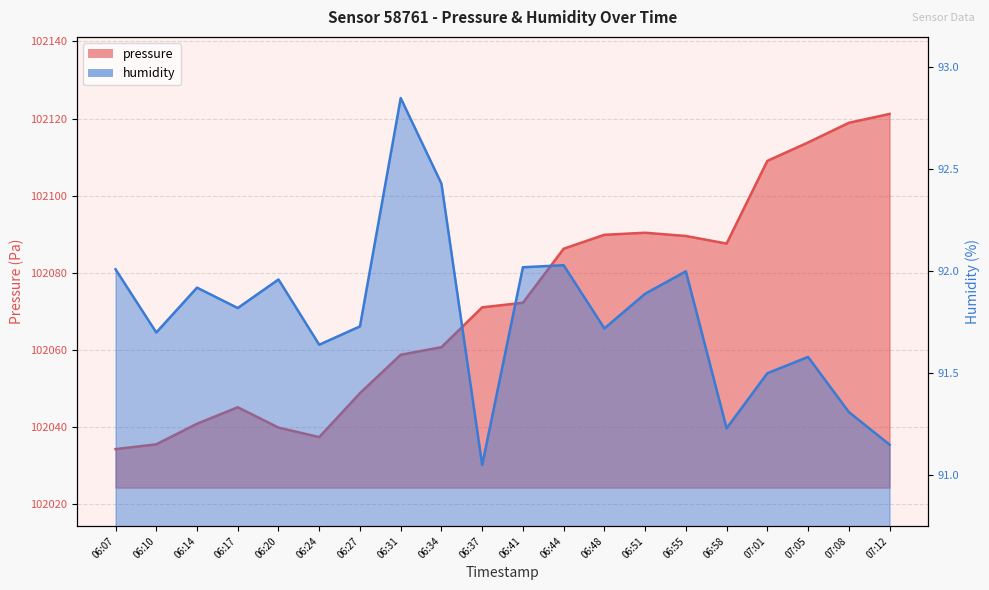

At which category does pressure reach its first local peak?

06:17